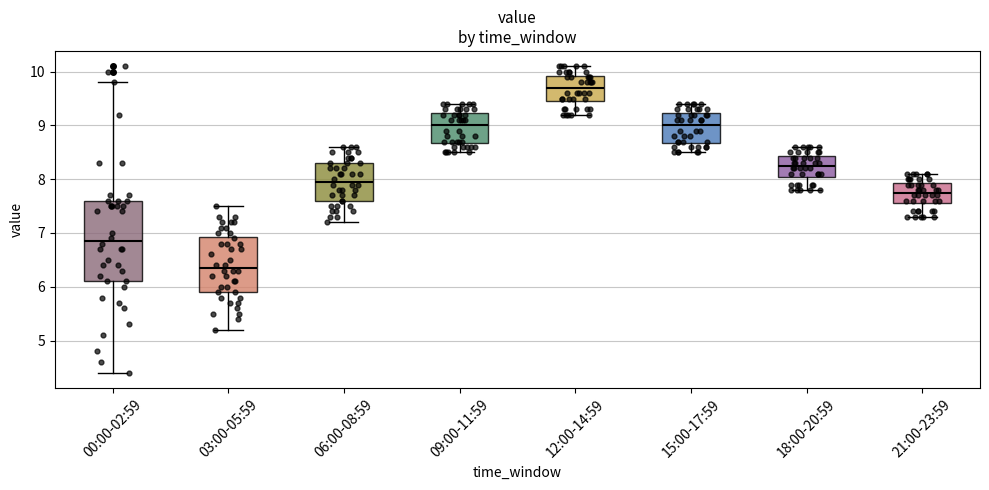

Reading left to right, transcribe this box plot: for each box, give where its median line is, the range the box spans, and where its two whiskers end, as read against the y-axis. The values are not printed on the chart, so give them approximately, as read against the axis.

00:00-02:59: median 6.9, box 6.1 to 7.6, whiskers 4.4 to 9.8
03:00-05:59: median 6.4, box 5.9 to 6.9, whiskers 5.2 to 7.5
06:00-08:59: median 8.0, box 7.6 to 8.3, whiskers 7.2 to 8.6
09:00-11:59: median 9.0, box 8.7 to 9.2, whiskers 8.5 to 9.4
12:00-14:59: median 9.7, box 9.5 to 9.9, whiskers 9.2 to 10.1
15:00-17:59: median 9.0, box 8.7 to 9.2, whiskers 8.5 to 9.4
18:00-20:59: median 8.3, box 8.1 to 8.4, whiskers 7.8 to 8.6
21:00-23:59: median 7.8, box 7.6 to 7.9, whiskers 7.3 to 8.1